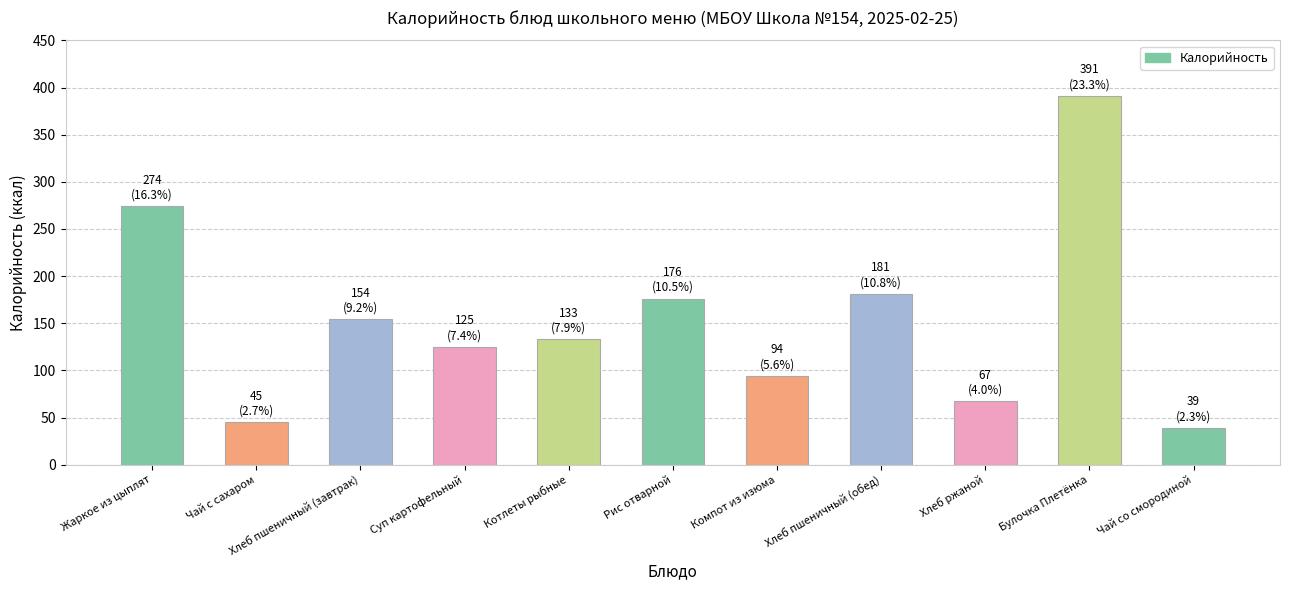

What position from the left is Жаркое из цыплят?

1